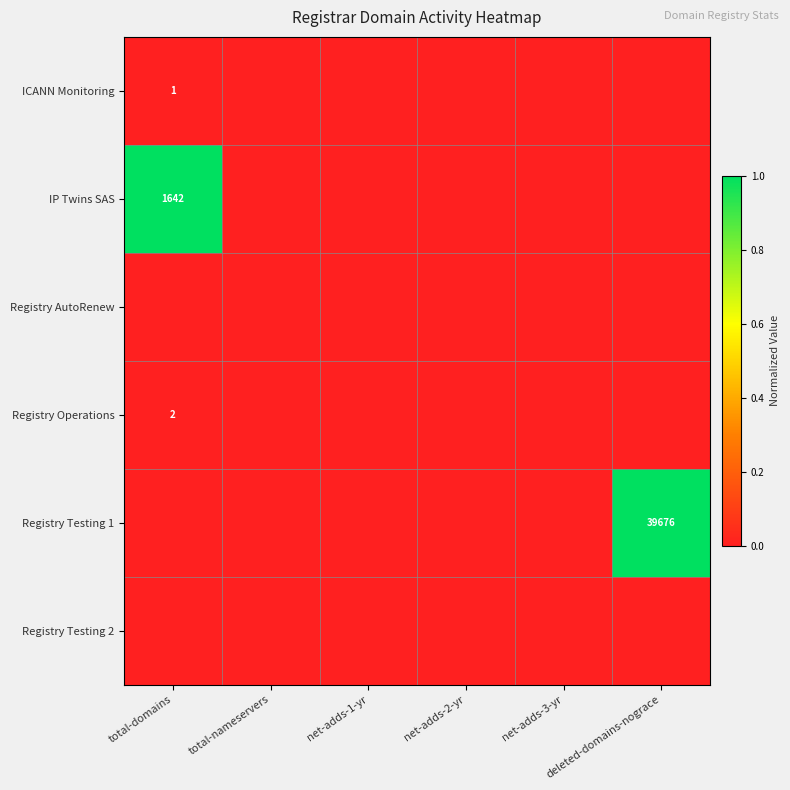

The value of Registry Operations at total-domains is 3. True or false?

False